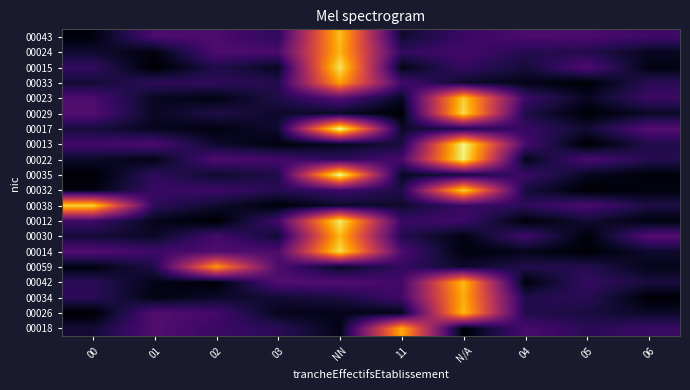

Count the number of categories in the chart.

10